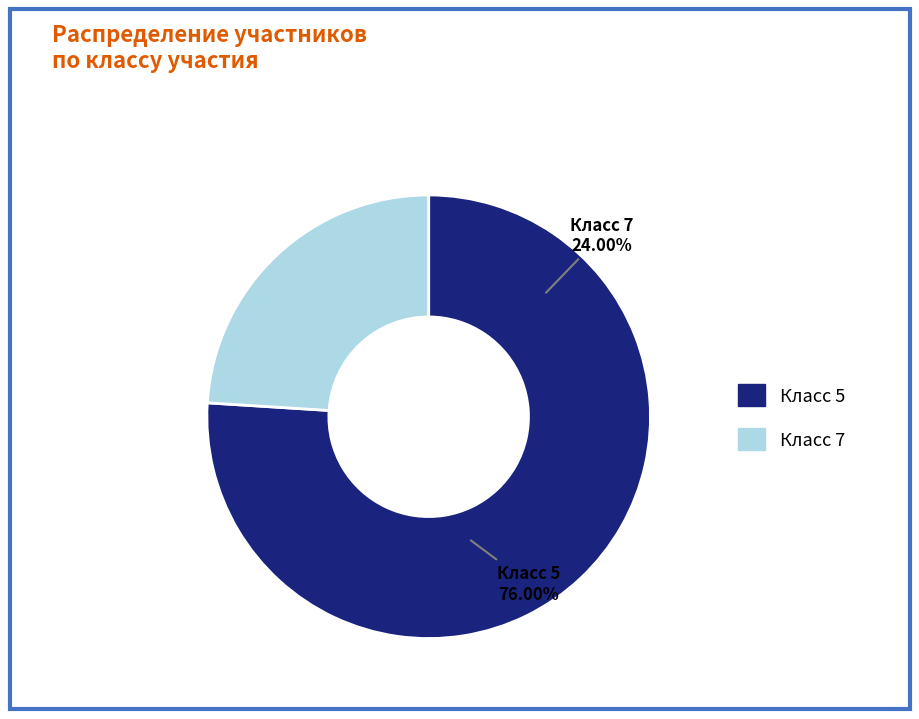

Count the number of slices in the pie.

2